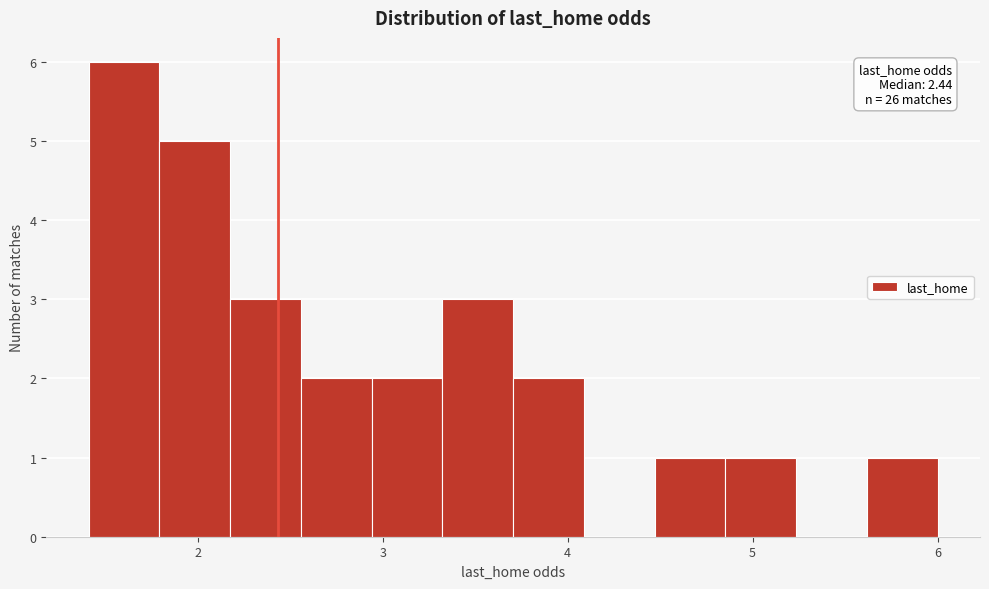

Around what value on the x-axis is the tallest bar? Give the approximate position of its centre, as read against the axis.

1.6